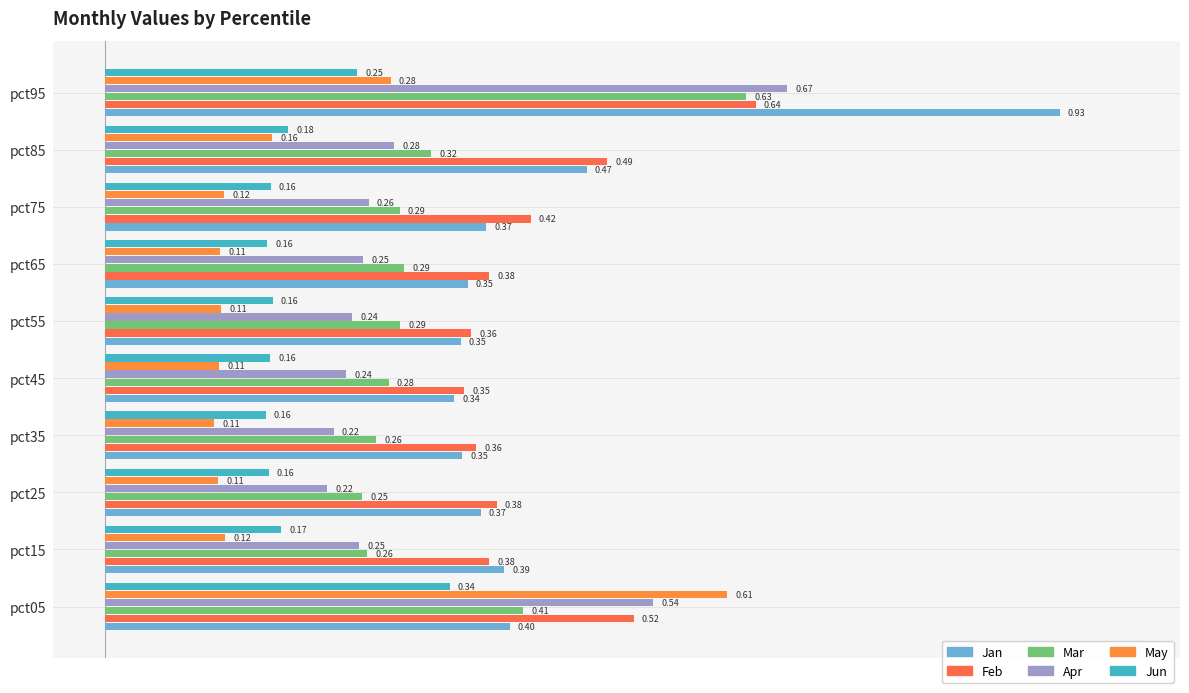

What are all the series names shown in the legend?

Jan, Feb, Mar, Apr, May, Jun